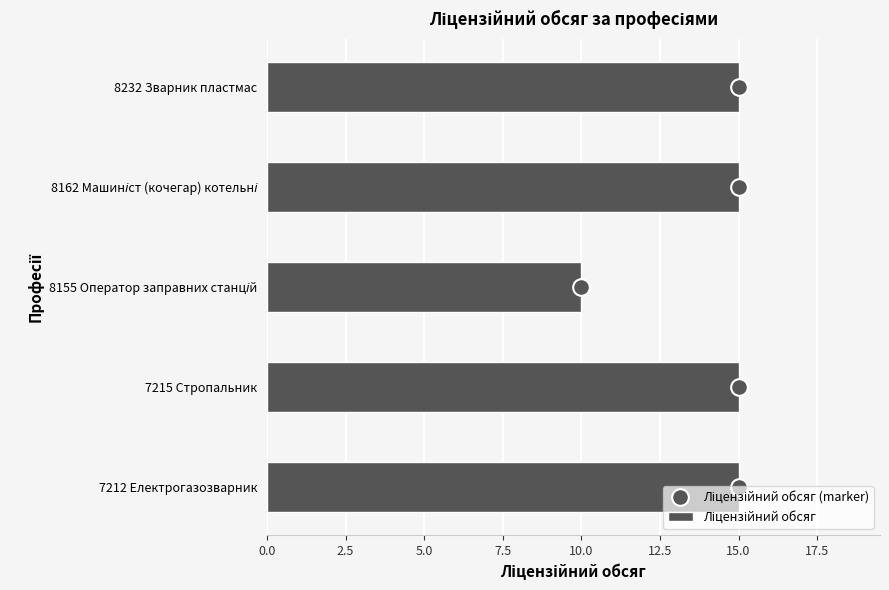

What is the minimum value shown in the chart?

10